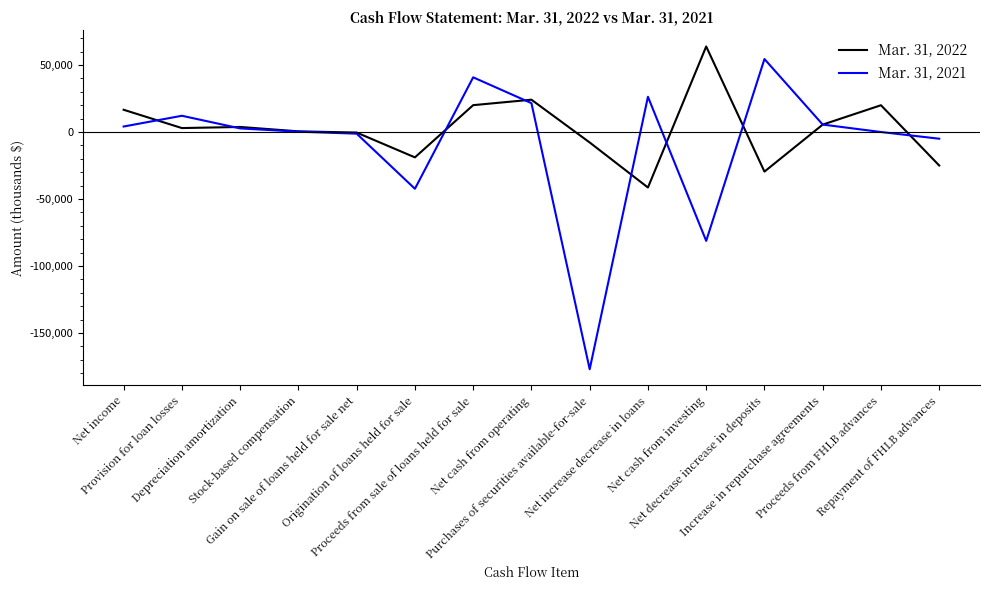

What is the lowest value of the Mar. 31, 2022 series?

-41434